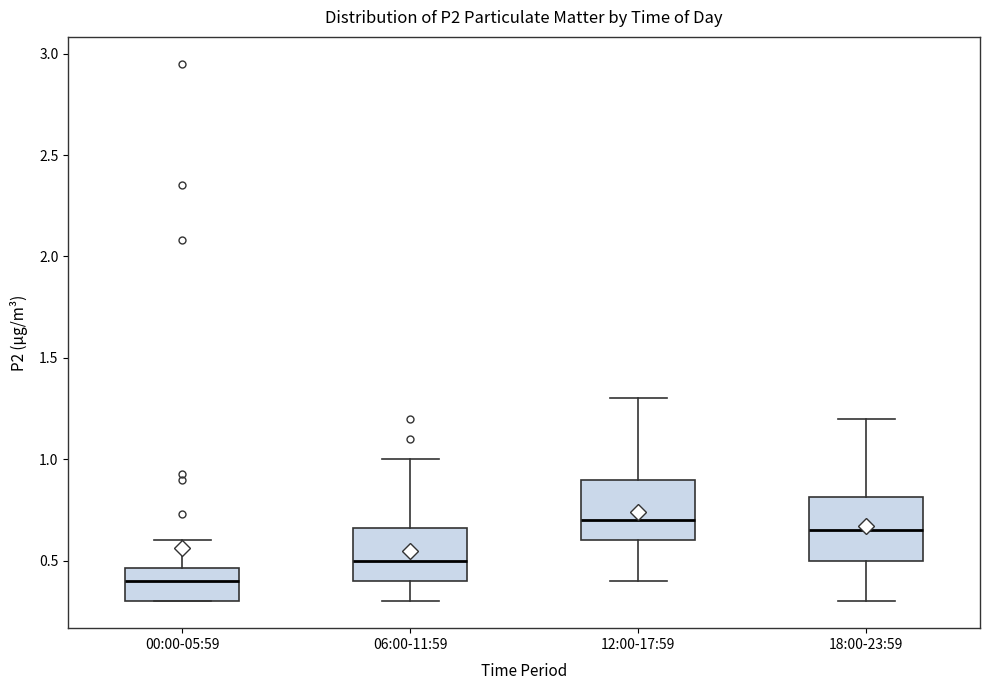

Reading left to right, transcribe this box plot: for each box, give where its median line is, the range the box spans, and where its two whiskers end, as read against the y-axis. The values are not printed on the chart, so give them approximately, as read against the axis.

00:00-05:59: median 0.40, box 0.30 to 0.45, whiskers 0.30 to 0.60
06:00-11:59: median 0.50, box 0.40 to 0.65, whiskers 0.30 to 1.00
12:00-17:59: median 0.70, box 0.60 to 0.90, whiskers 0.40 to 1.30
18:00-23:59: median 0.65, box 0.50 to 0.80, whiskers 0.30 to 1.20